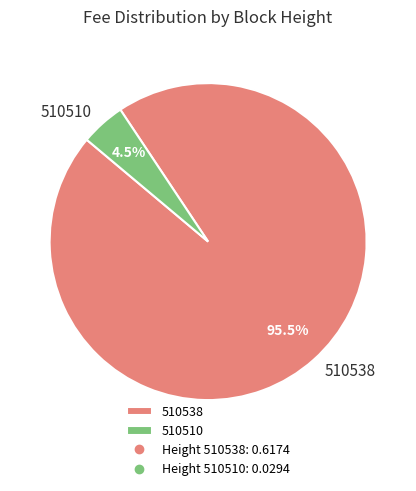

Rank the categories by value from highest to lowest.

510538, 510510